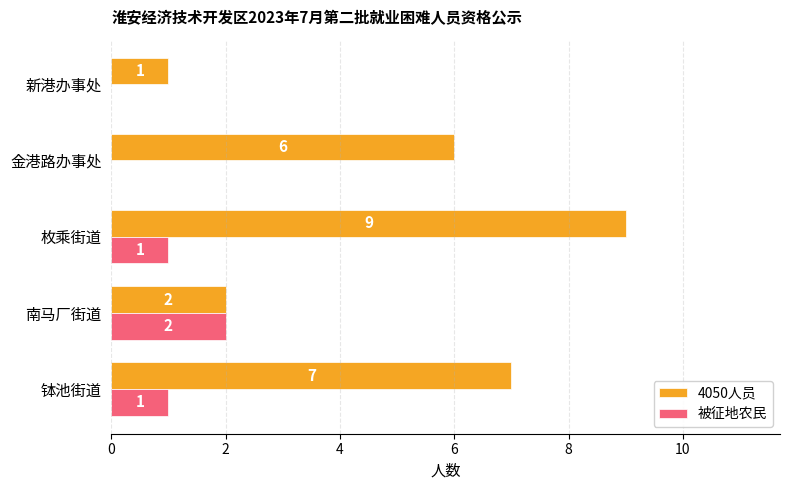

True or false: 4050人员 has a value of 3 at 金港路办事处.

False